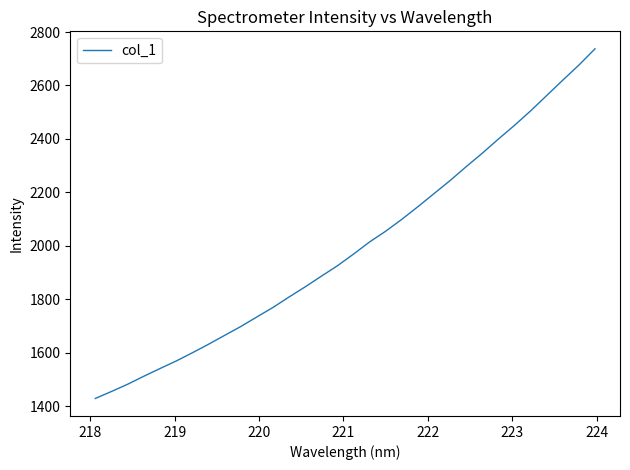

What is the difference between the maximum and minimum values?

1308.2